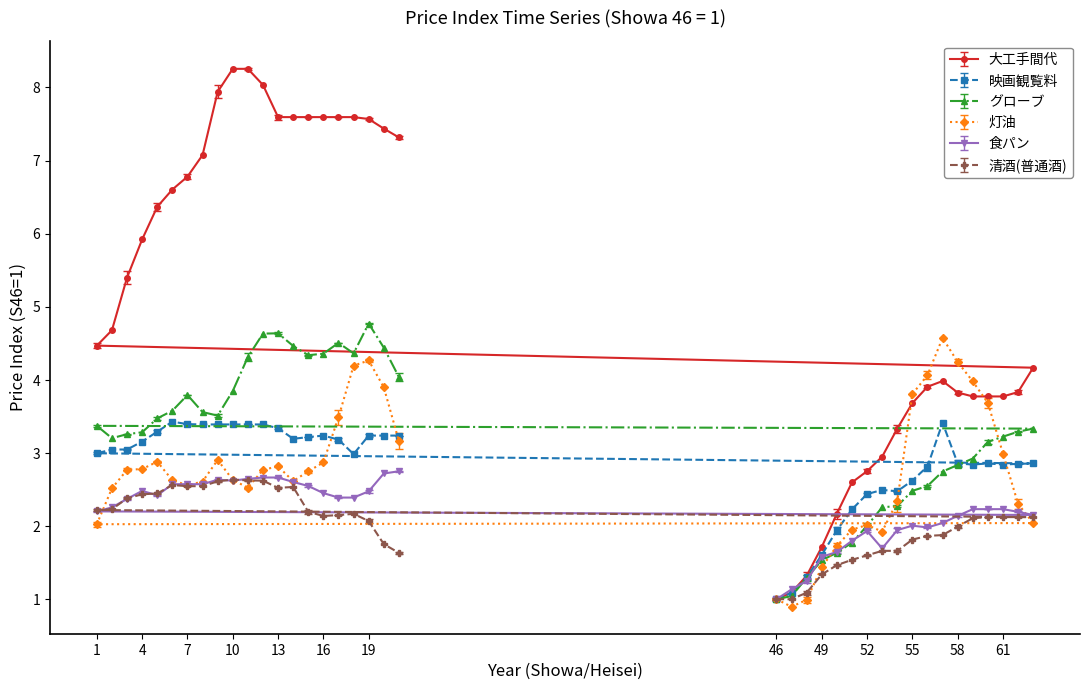

What is the minimum value for 映画観覧料?

1.0